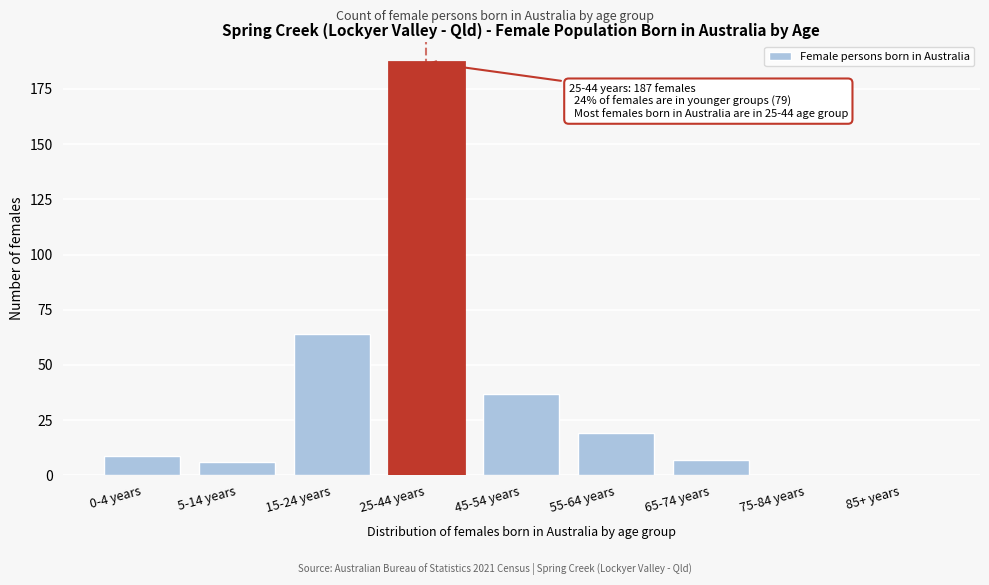

Reading left to right, extract all data points from this chart.

0-4 years=9	5-14 years=6	15-24 years=64	25-44 years=187	45-54 years=37	55-64 years=19	65-74 years=7	75-84 years=0	85+ years=0